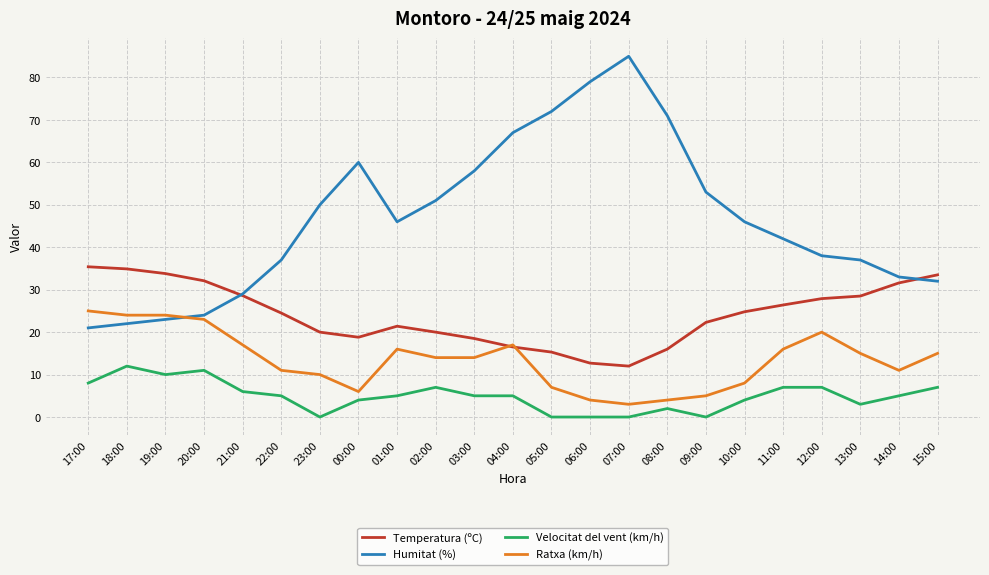

At how many categories does at least one series exceed 70?

4